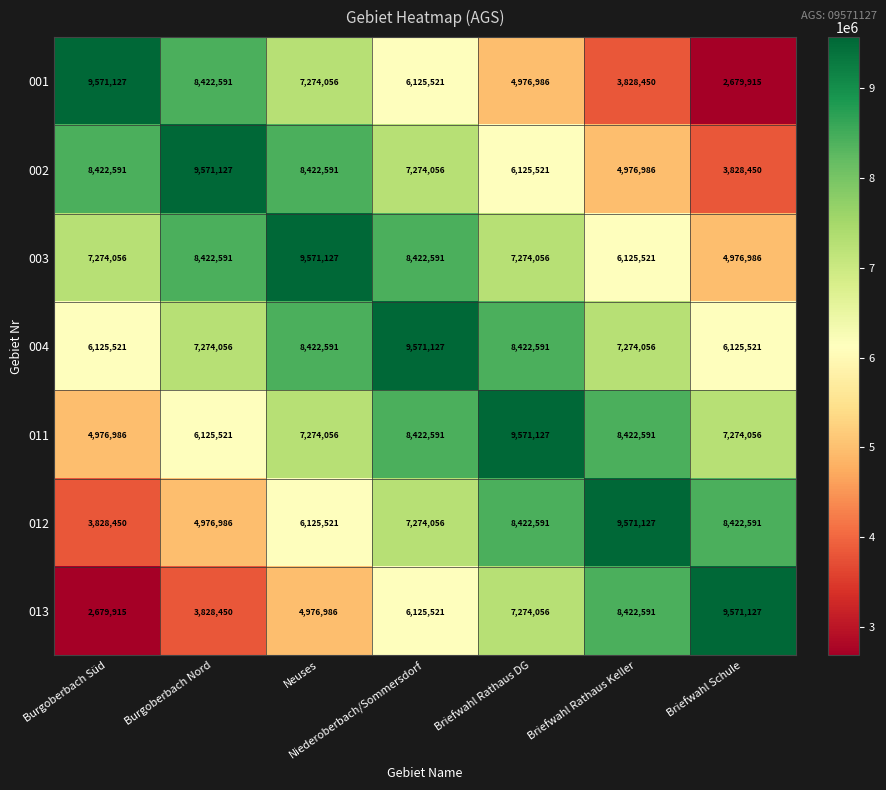

What is the smallest value displayed?

2679915